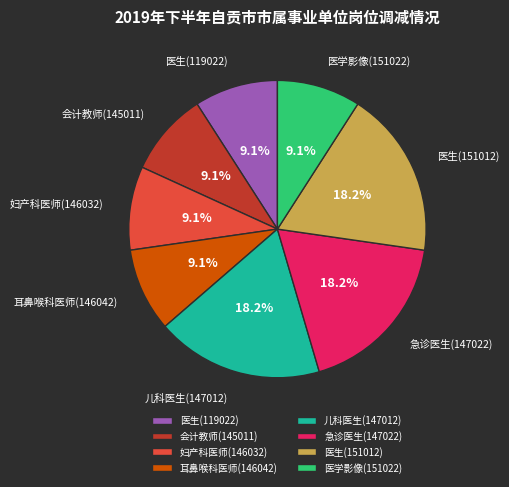

What portion of the pie excludes 会计教师(145011)?

90.9%